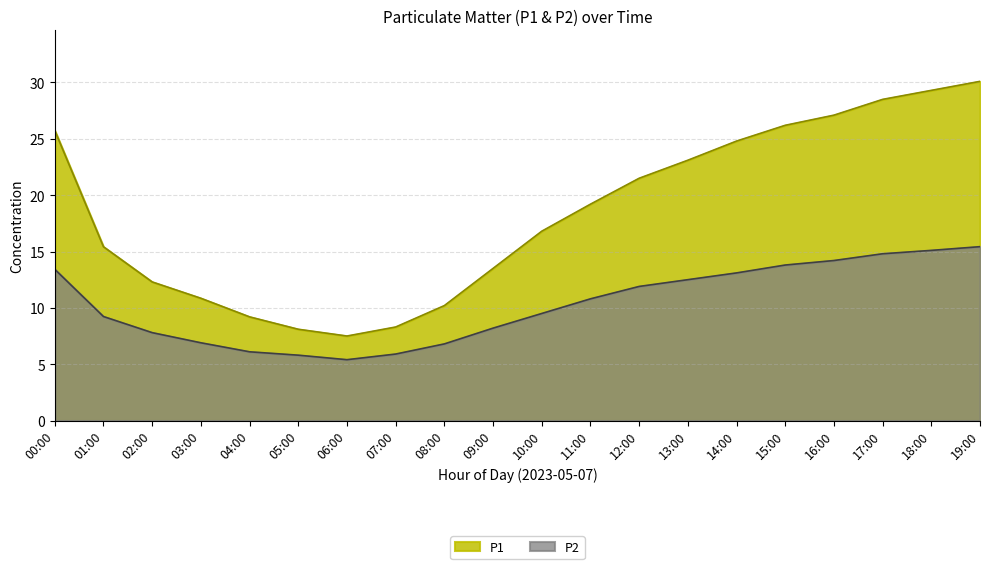

What position from the left is 07:00?

8